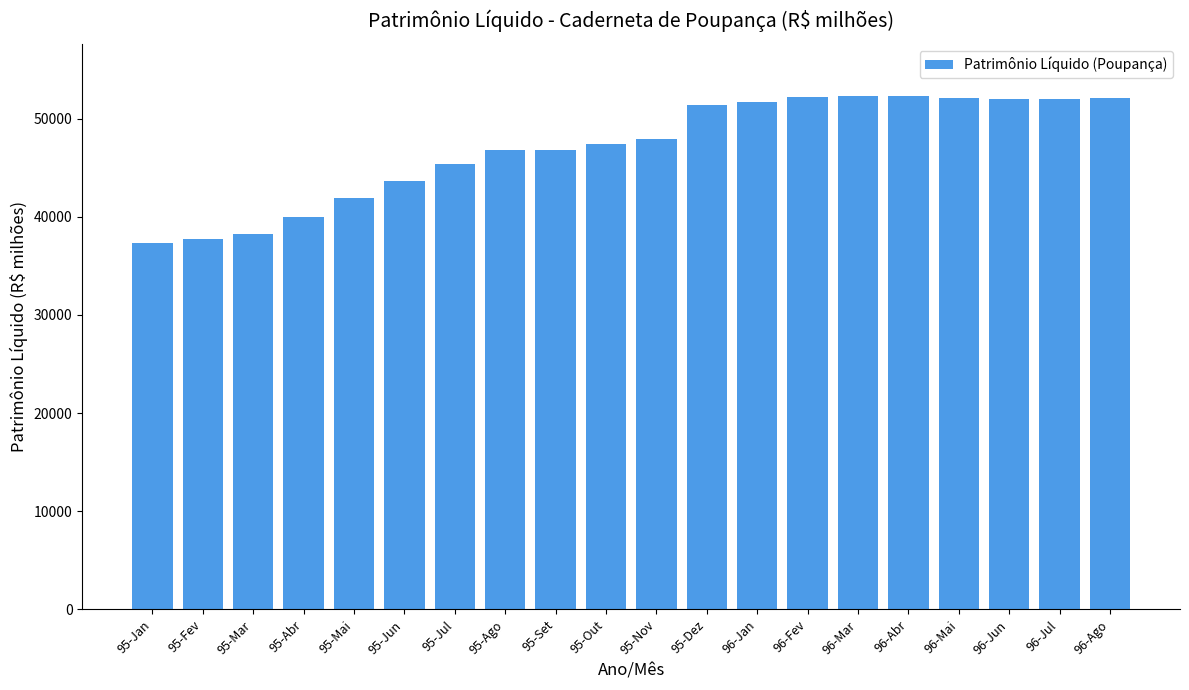

What is the value of the 18th bar from the left?

52003.8